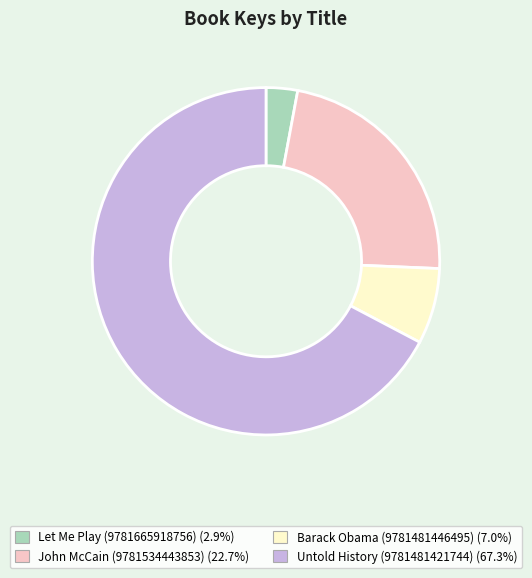

Do Let Me Play (9781665918756) and John McCain (9781534443853) together represent more than half of the pie?

No